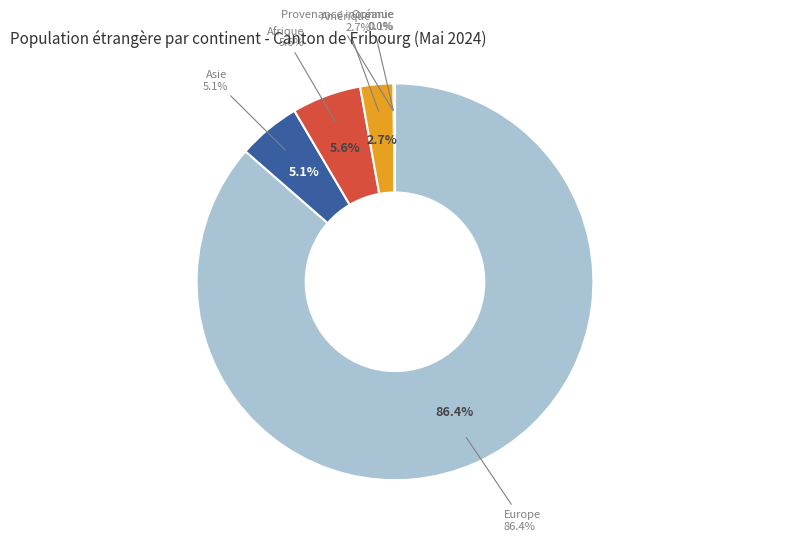

Does any single category account for the majority?

Yes